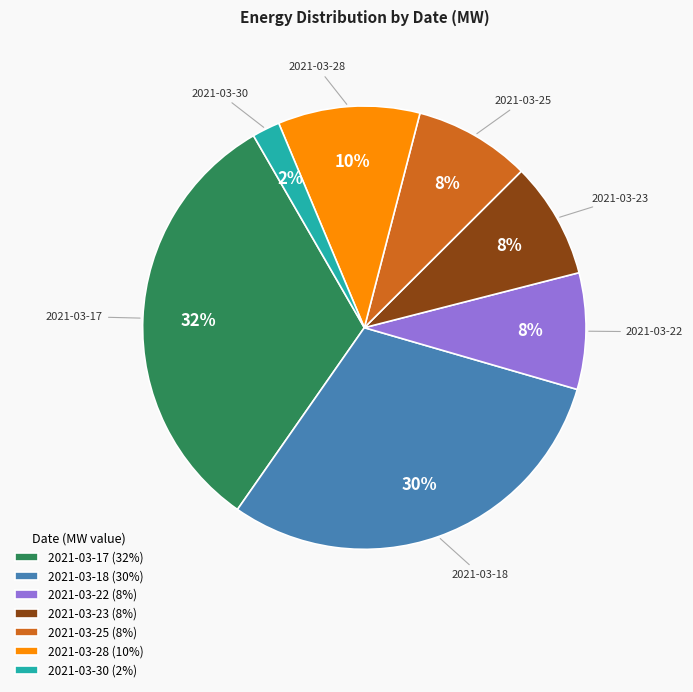

Which has a higher value, 2021-03-22 or 2021-03-17?

2021-03-17